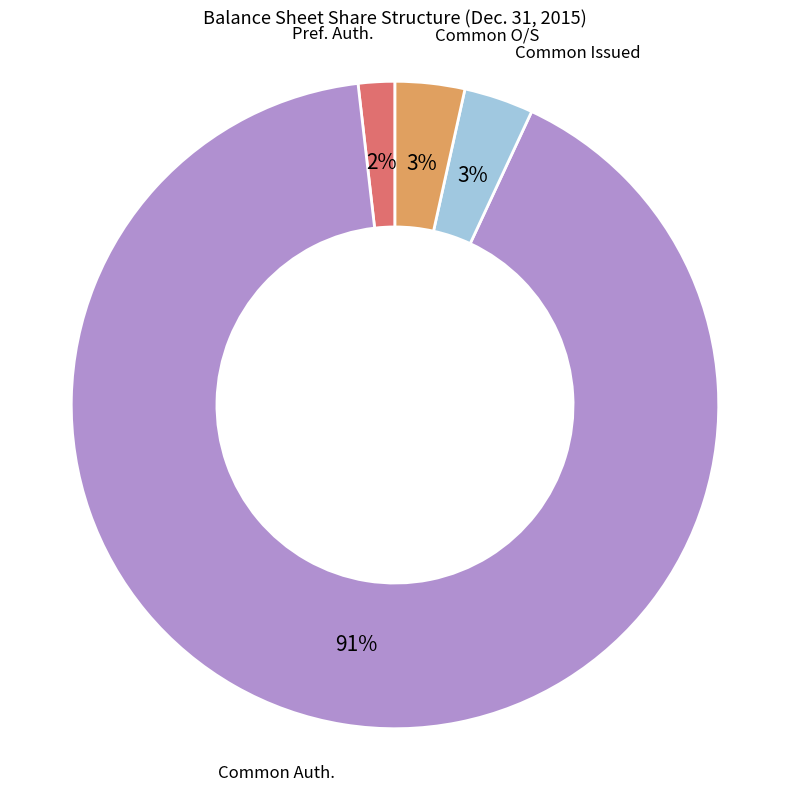

To the nearest percent, what is the average slice percentage?

25%